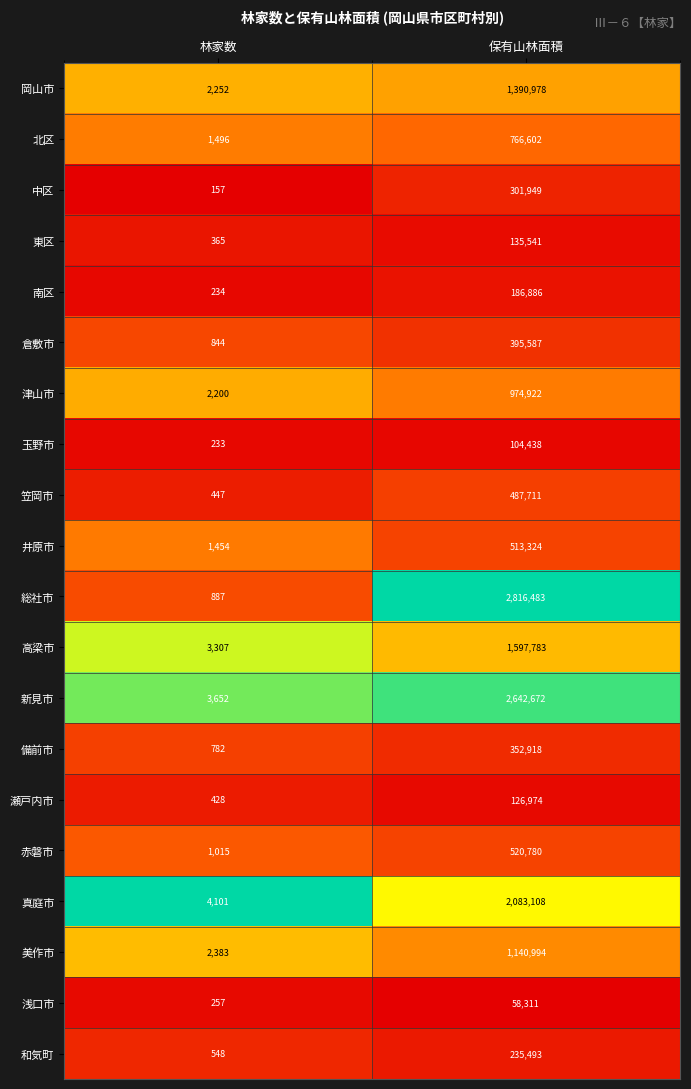

The 北区 series shows 1176615 at 保有山林面積. True or false?

False